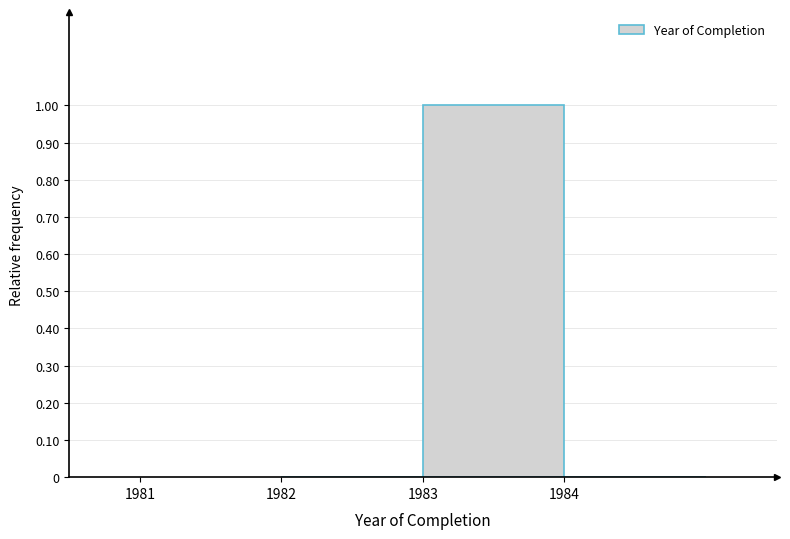

Which range on the x-axis has the tallest bar?

1983 to 1984